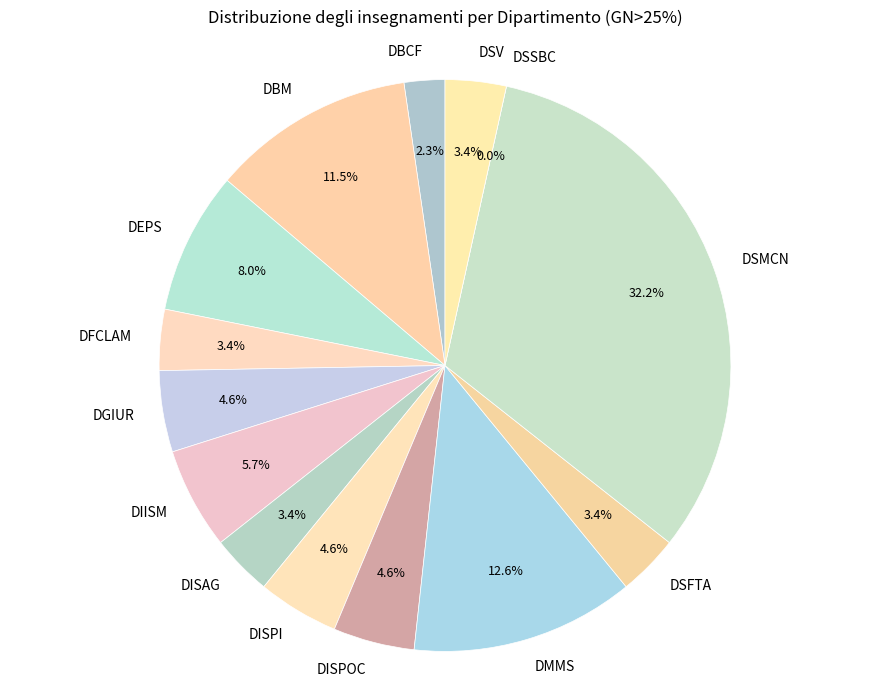

To the nearest percent, what is the combined percentage of DFCLAM and DSFTA?

7%